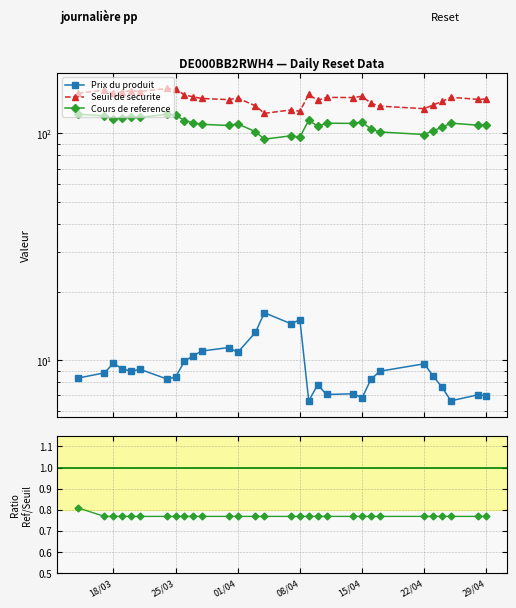

In Cours de reference, how many points are lower than both neighbors (excluding endpoints)?

9